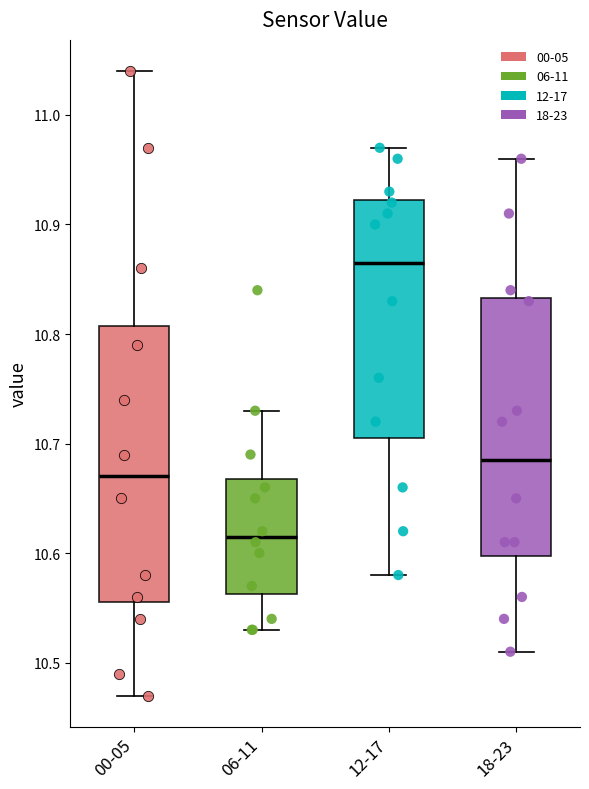

Reading left to right, read every box against the y-axis: the position of its median line, the range the box covers, and the ends of its whiskers. The values are not printed on the chart, so give them approximately, as read against the axis.

00-05: median 10.67, box 10.56 to 10.81, whiskers 10.47 to 11.04
06-11: median 10.62, box 10.56 to 10.67, whiskers 10.53 to 10.73
12-17: median 10.87, box 10.71 to 10.92, whiskers 10.58 to 10.97
18-23: median 10.69, box 10.60 to 10.83, whiskers 10.51 to 10.96